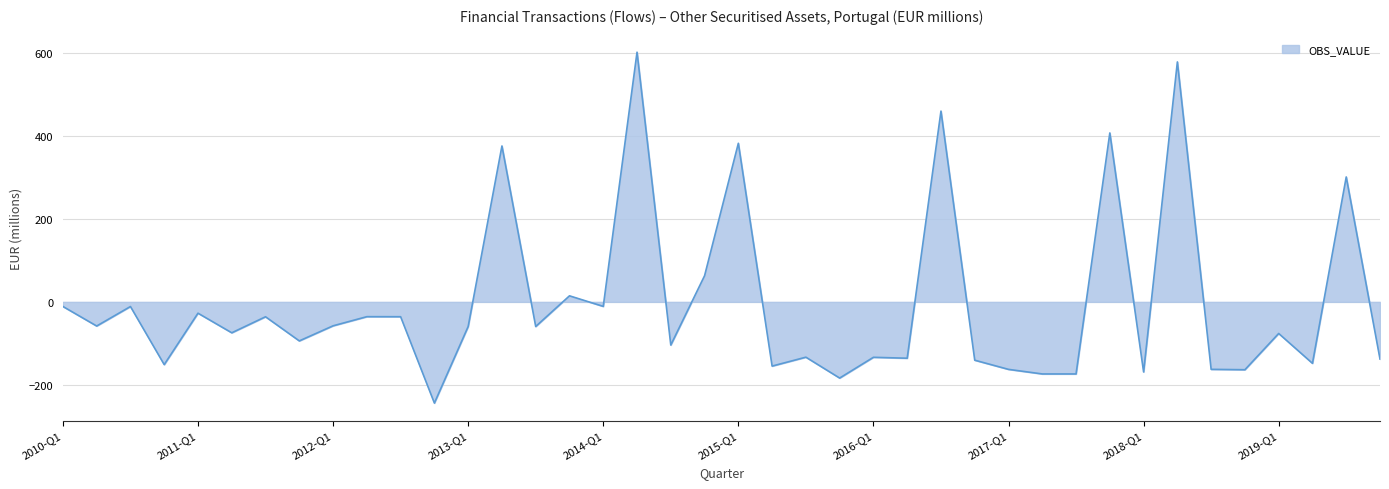

What is the sum of all values?

-134.1